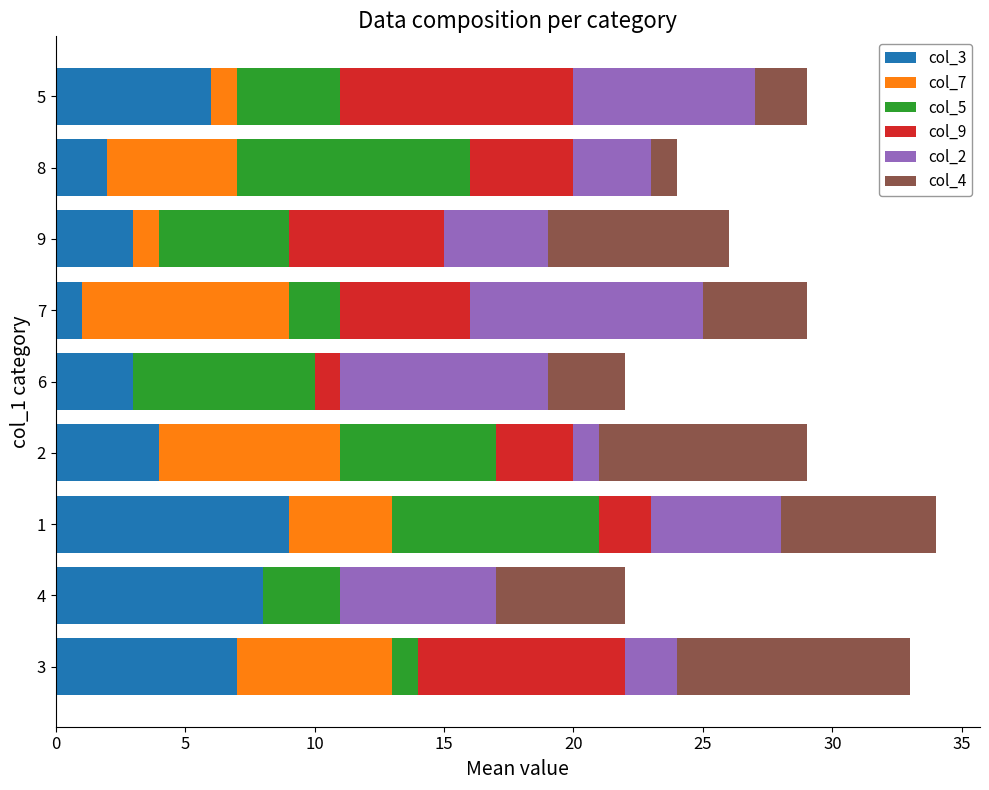

The value of col_3 at 3 is 10. True or false?

False